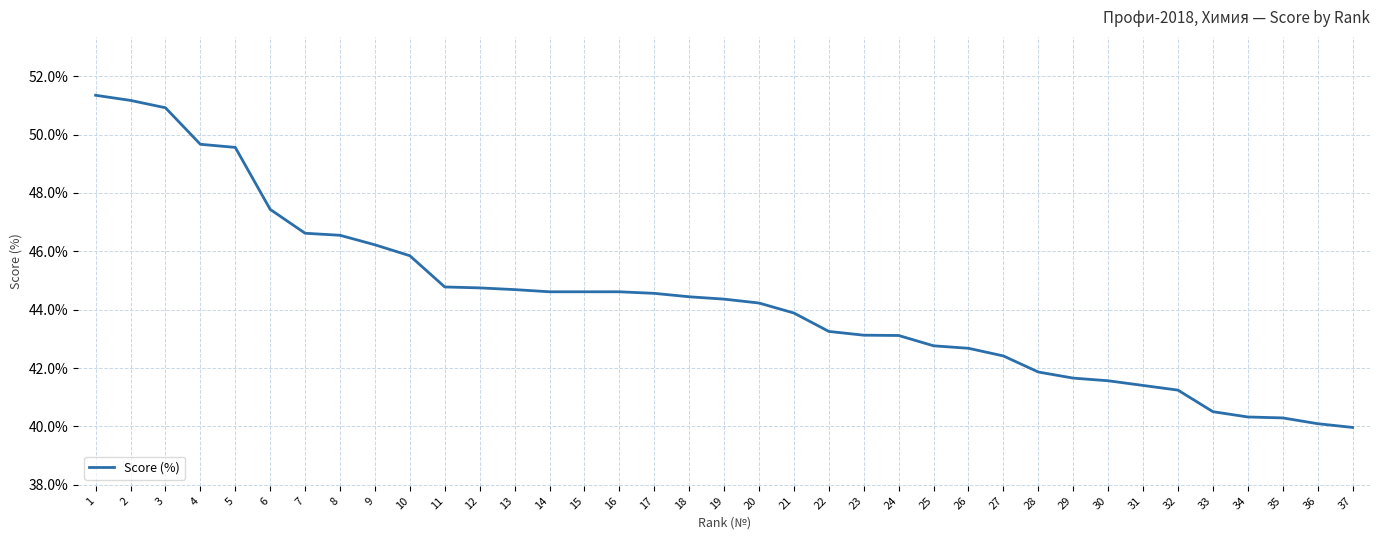

True or false: the data shows 33.1 at 2.

False